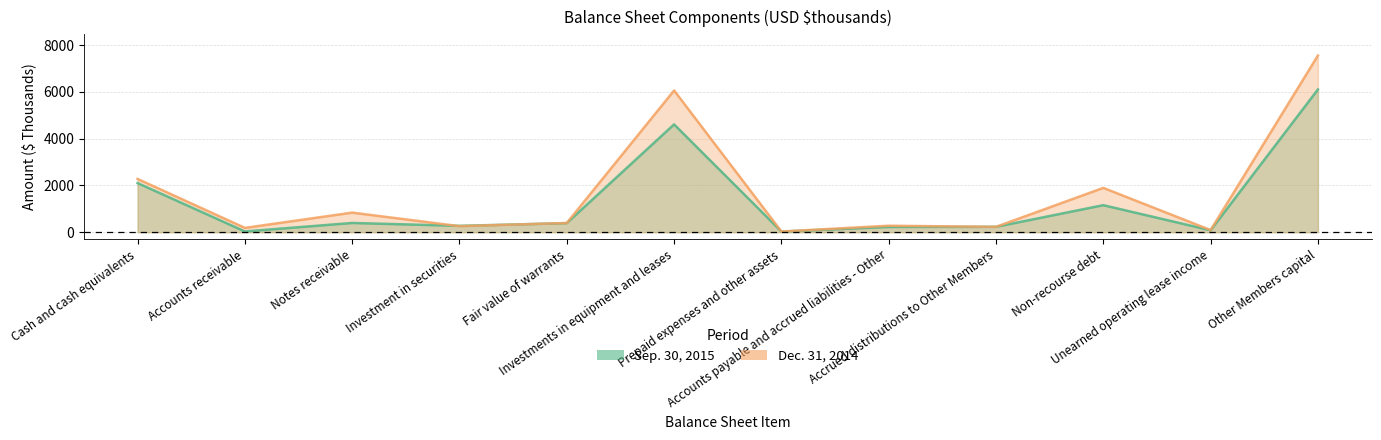

What is the value of the Dec. 31, 2014 point at the 12th from the left?

7551